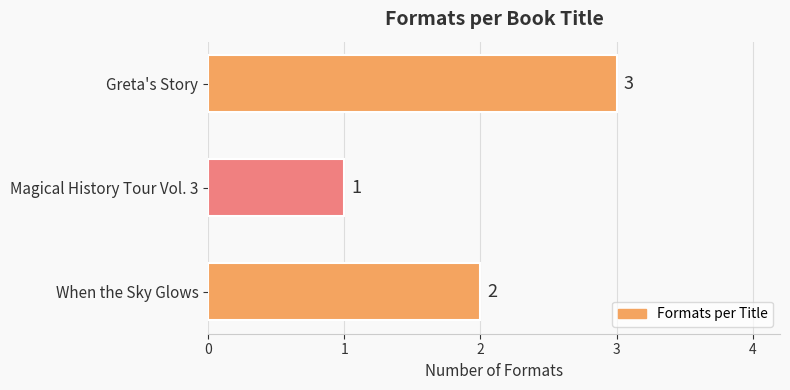

Count the values in the range 1 to 3.

3